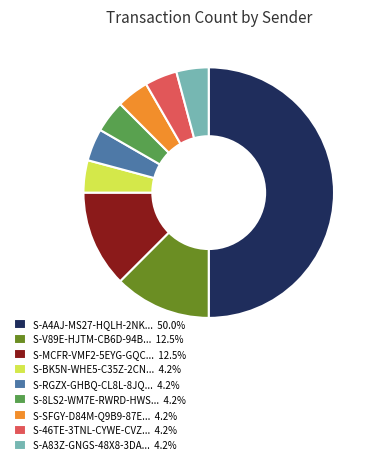

Count the number of slices in the pie.

9